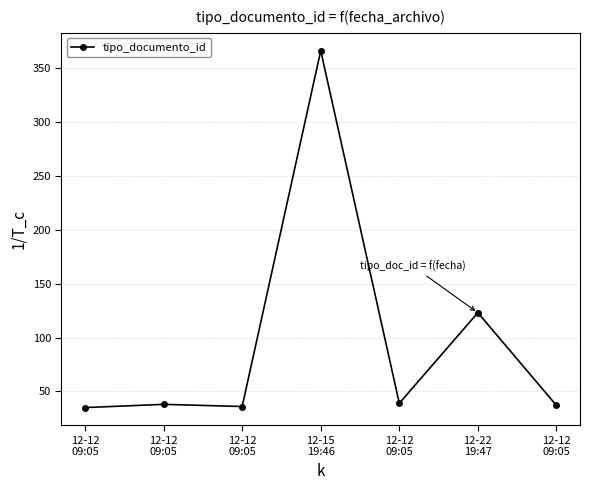

What is the change in value from 12-12
09:05 to 12-22
19:47?

+85